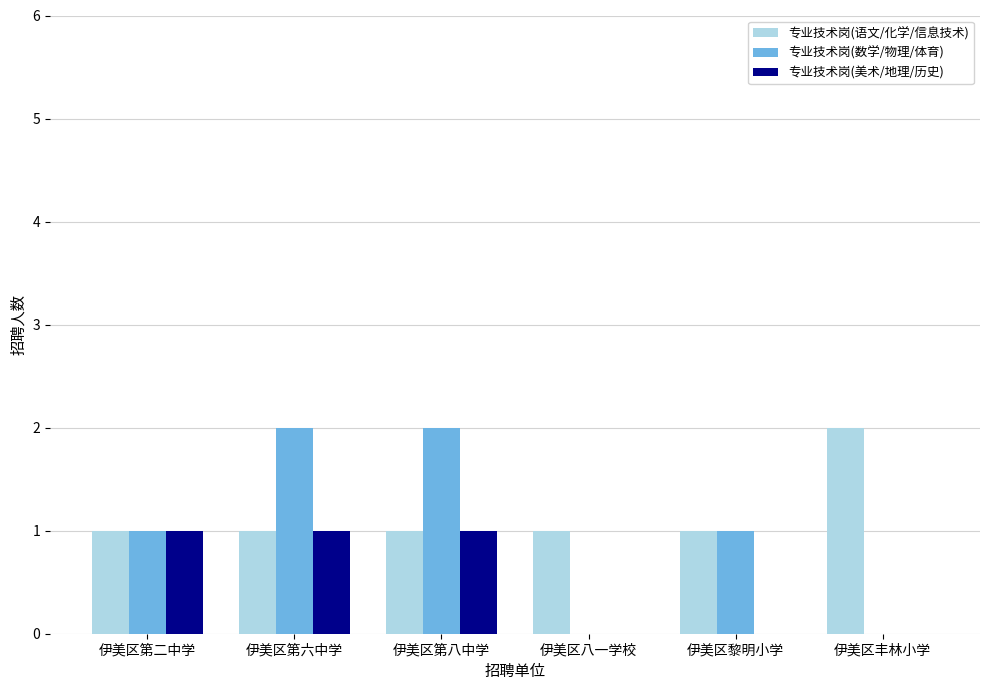

Is the value of 专业技术岗(语文/化学/信息技术) at 伊美区第八中学 greater than the value of 专业技术岗(美术/地理/历史) at 伊美区丰林小学?

Yes